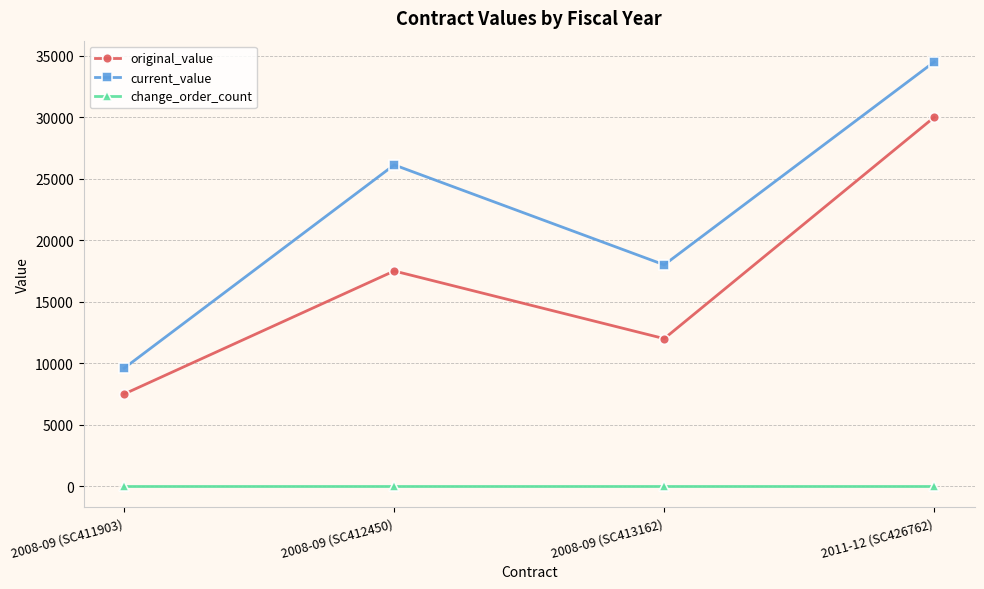

What is the approximate value of change_order_count at 2008-09 (SC413162)?

1